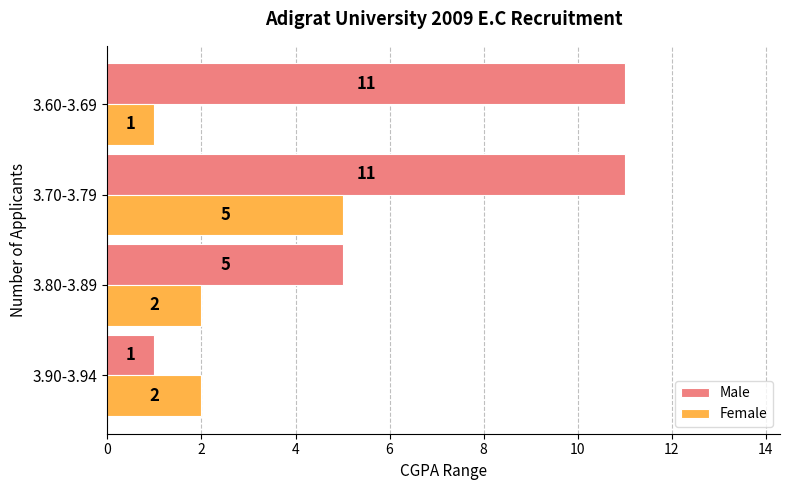

Which series has the largest total across all categories?

Male